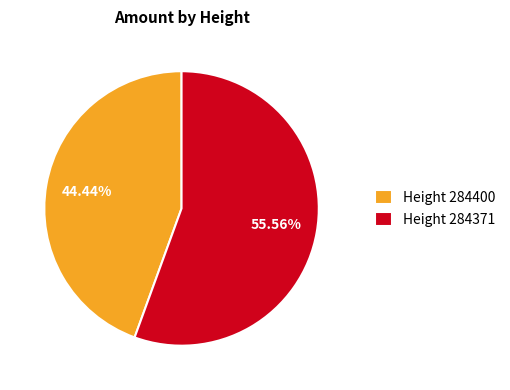

Does Height 284371 represent more than half of the total?

Yes